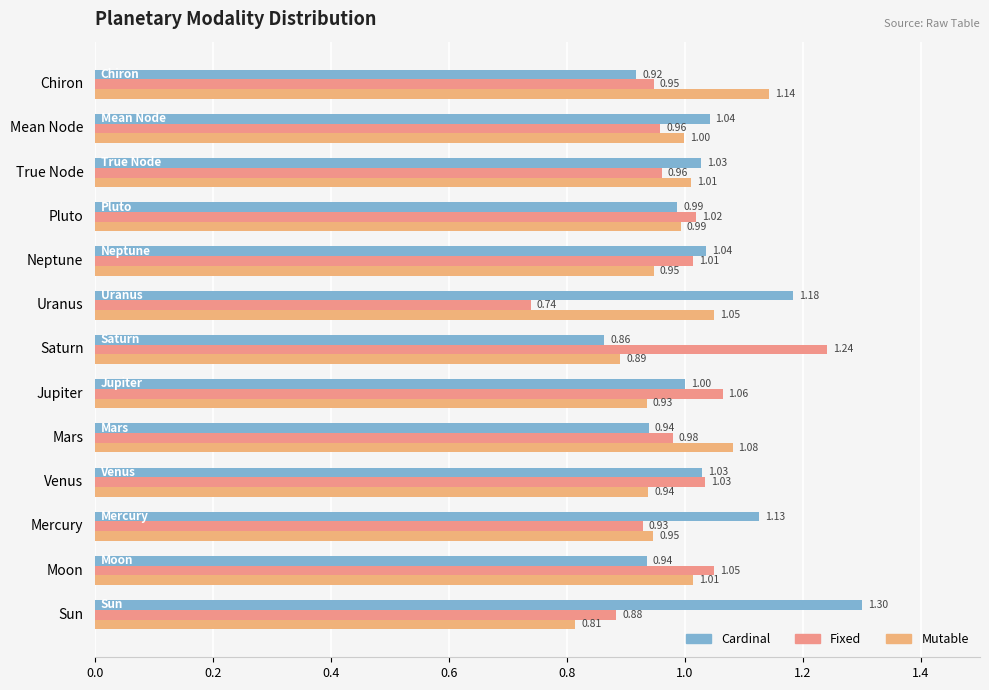

What are all the series names shown in the legend?

Cardinal, Fixed, Mutable